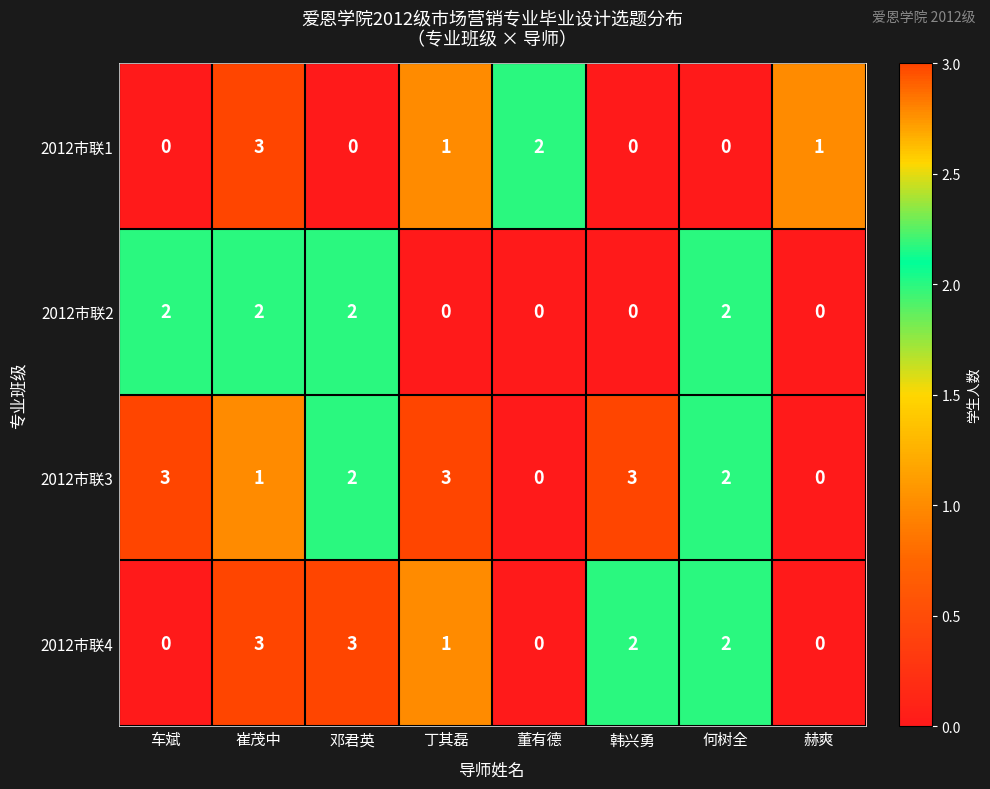

What is the spread (max minus min) of values at 丁其磊?

3